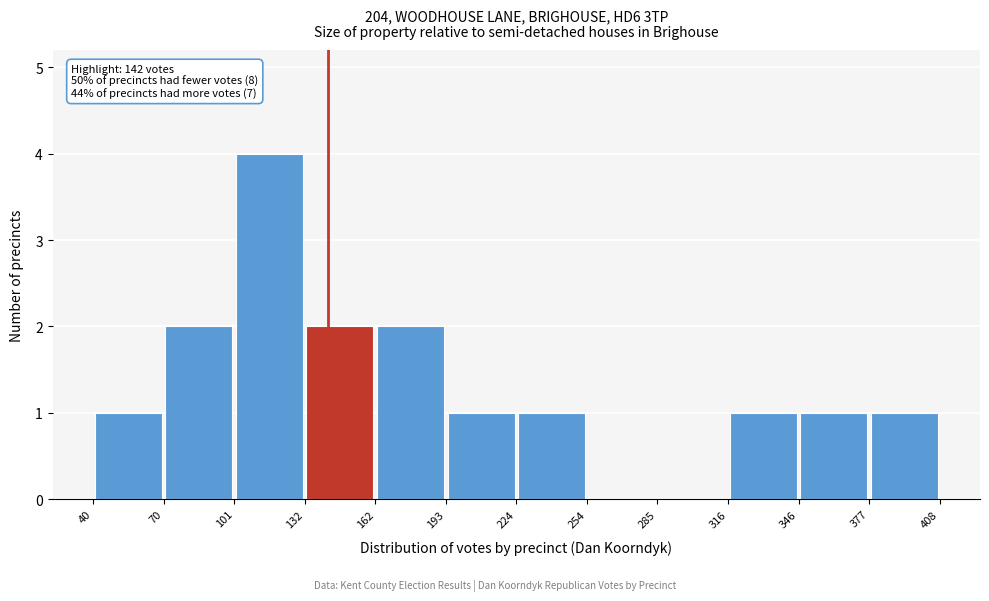

Over which range of the x-axis is the bar tallest?

101 to 132